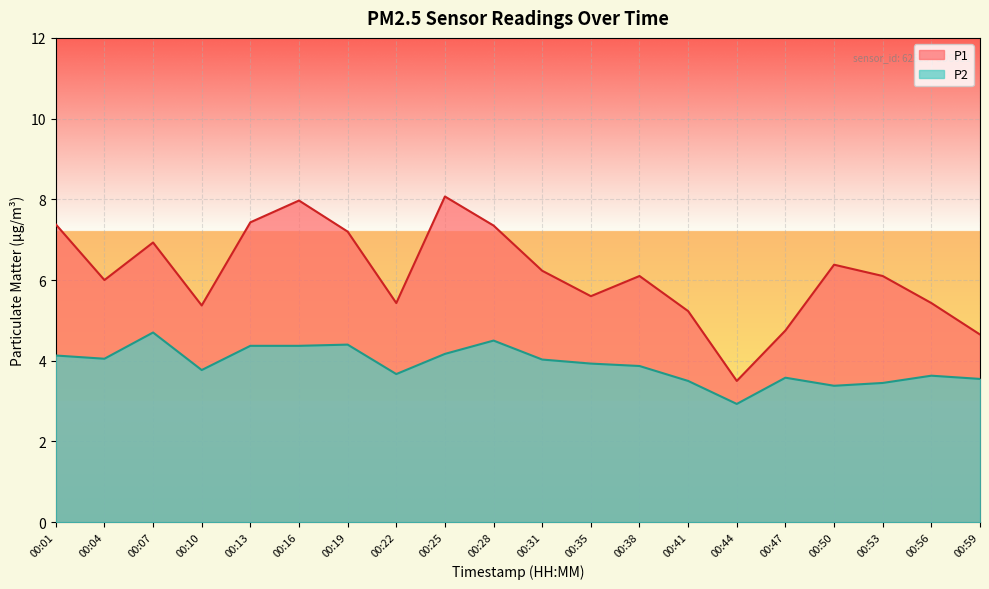

What is the average value of the P1 series?

6.2